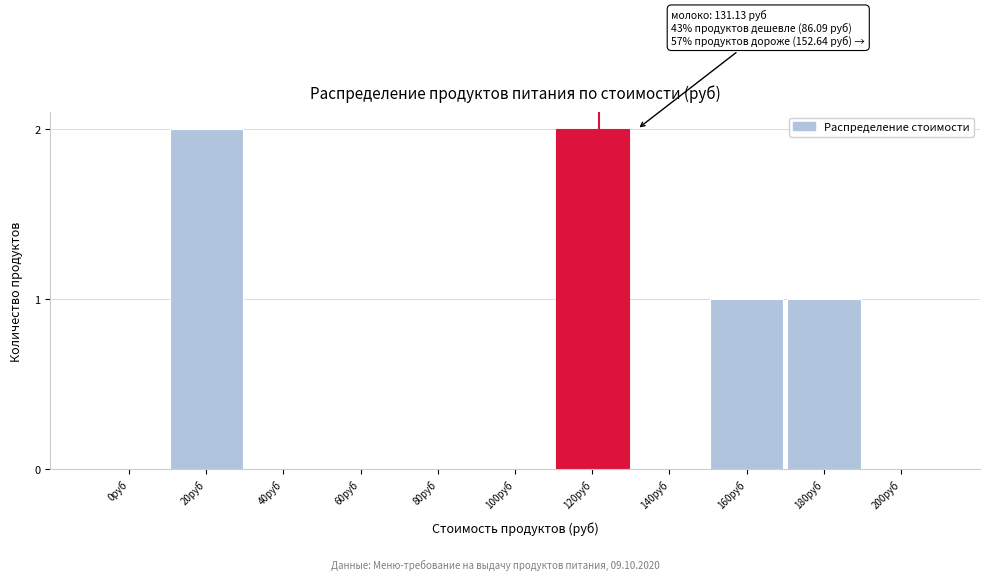

Reading right to left, what are all the values shown in this chart?

200руб=0	180руб=1	160руб=1	140руб=0	120руб=2	100руб=0	80руб=0	60руб=0	40руб=0	20руб=2	0руб=0